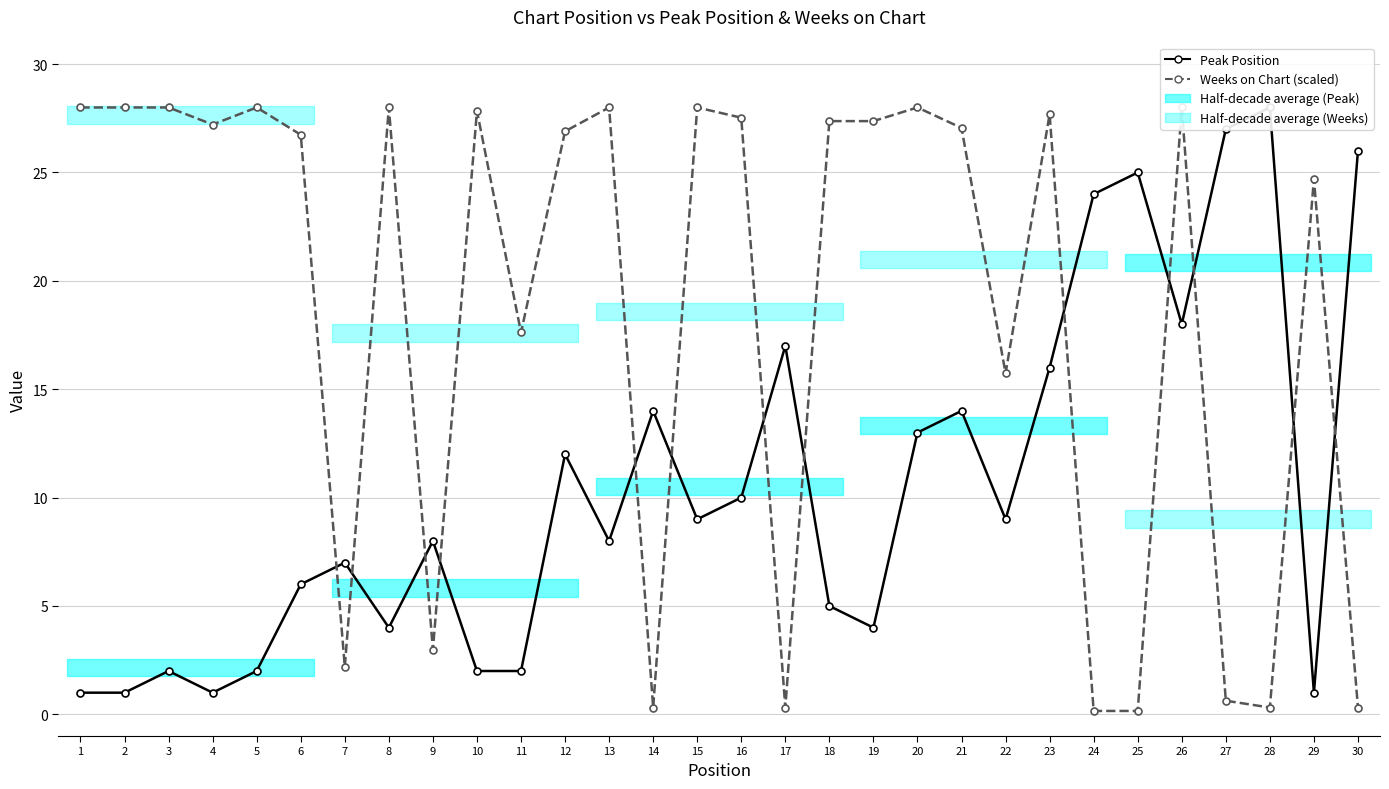

What is the value of the Peak Position point at the 30th from the left?

26.0